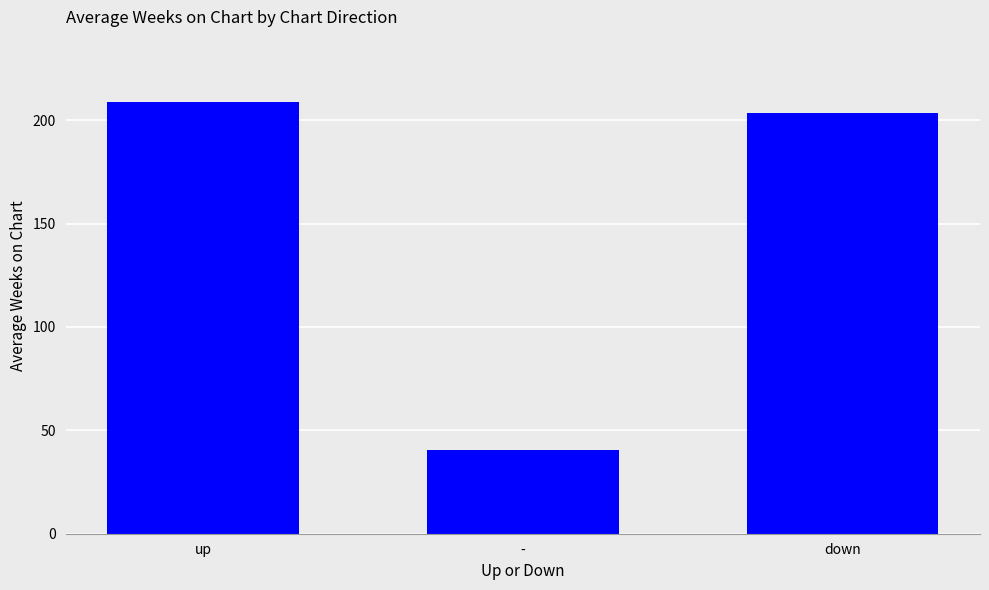

Is it true that the value at down is 290.0?

False